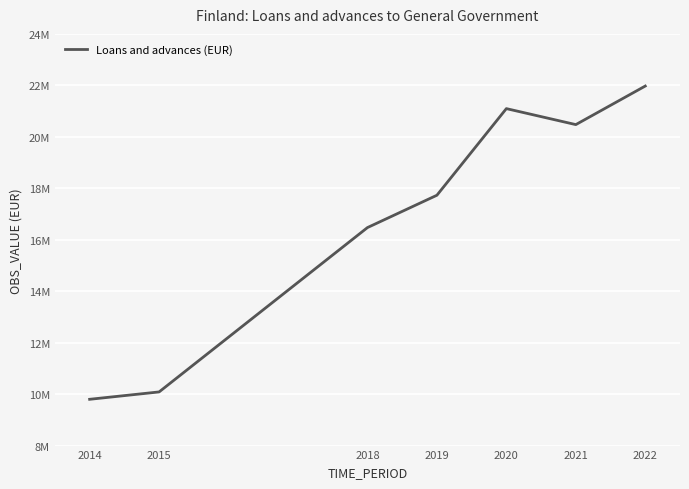

How many points are higher than both their immediate neighbors (excluding endpoints)?

1